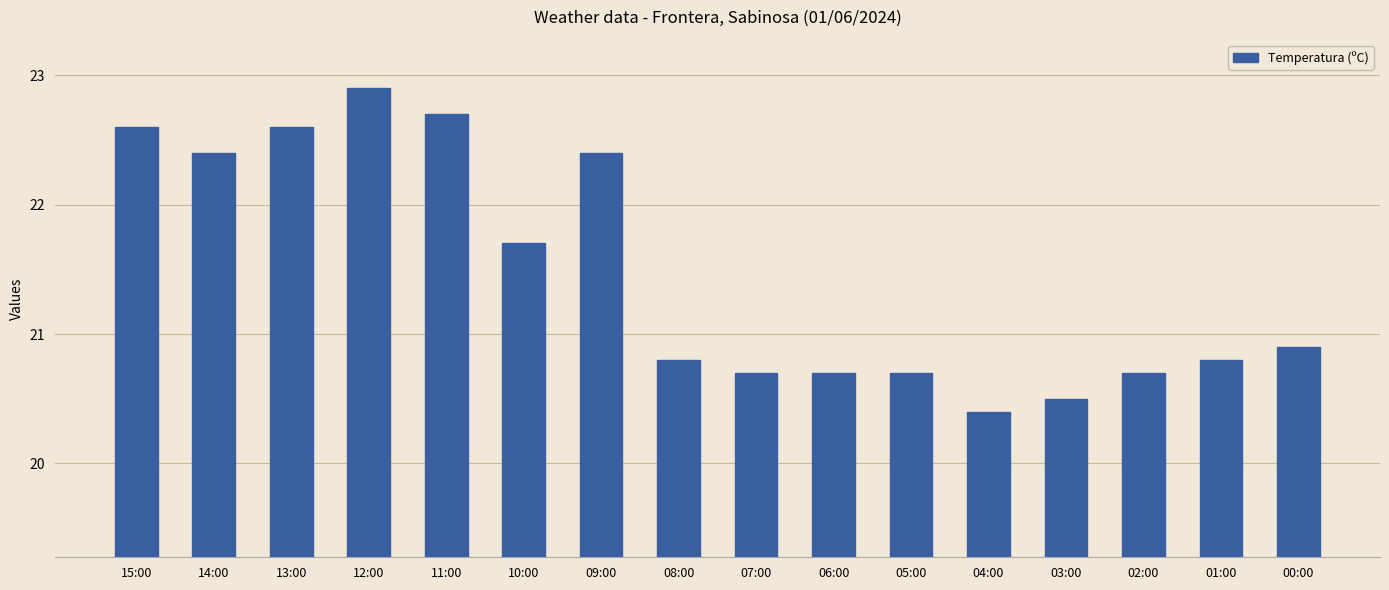

What position from the left is 14:00?

2